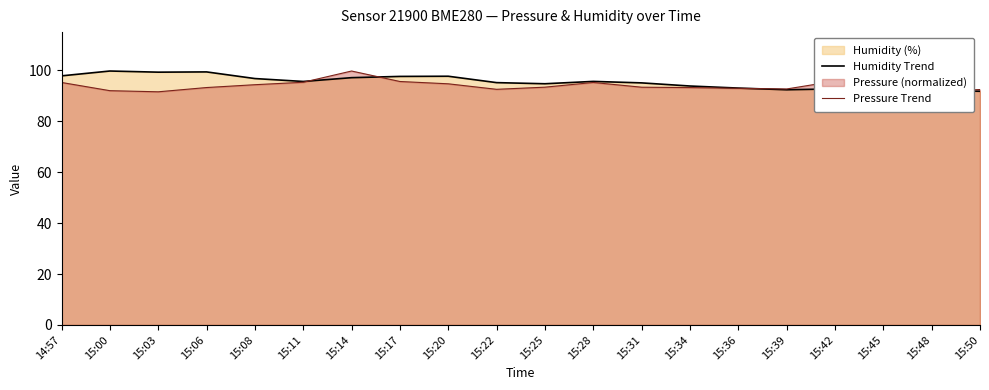

At how many categories does at least one series exceed 98?

4